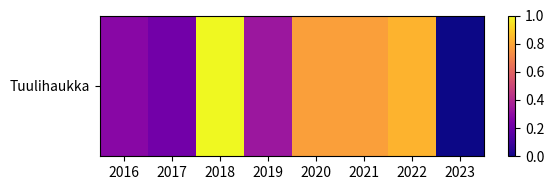

List the labels in order of value, smallest first.

2023, 2017, 2016, 2019, 2020, 2021, 2022, 2018